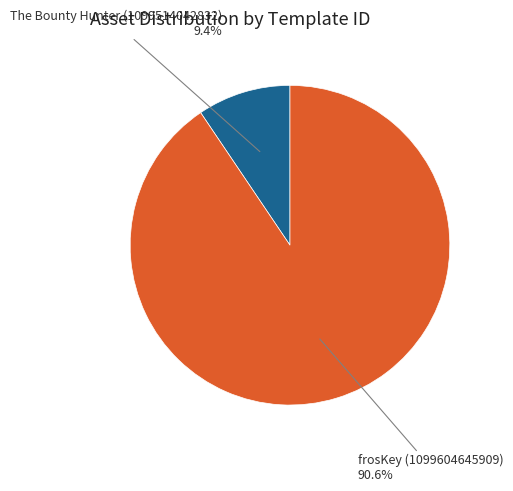

Combined, do The Bounty Hunter (1099514042832) and frosKey (1099604645909) account for over 50%?

Yes